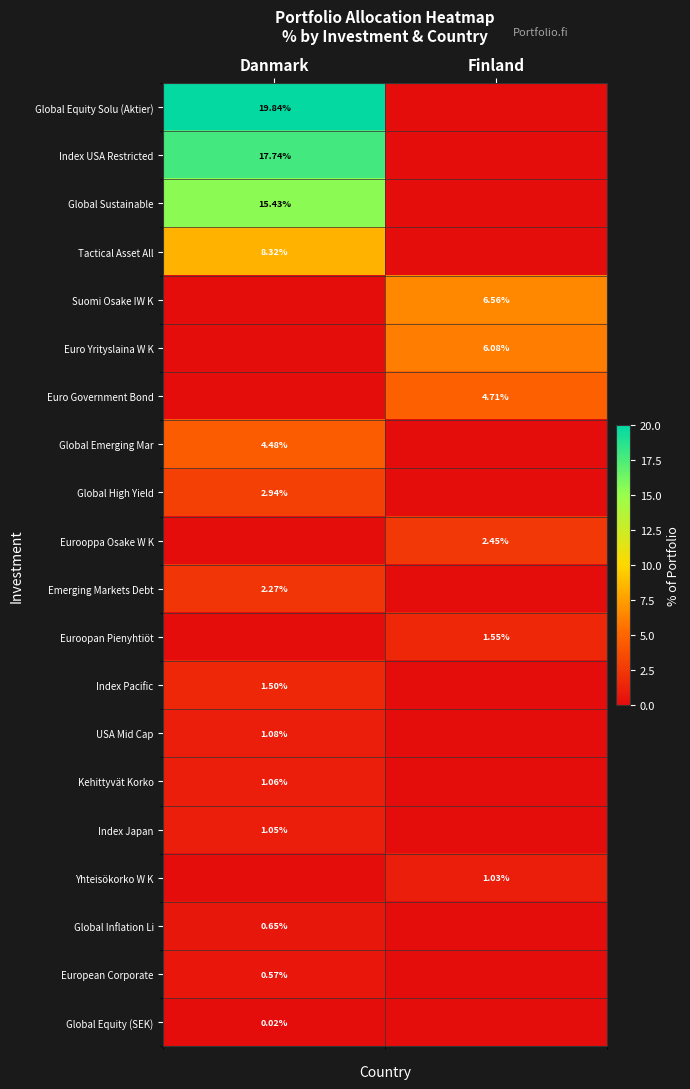

Count the Global High Yield values in the range 0 to 2.

1